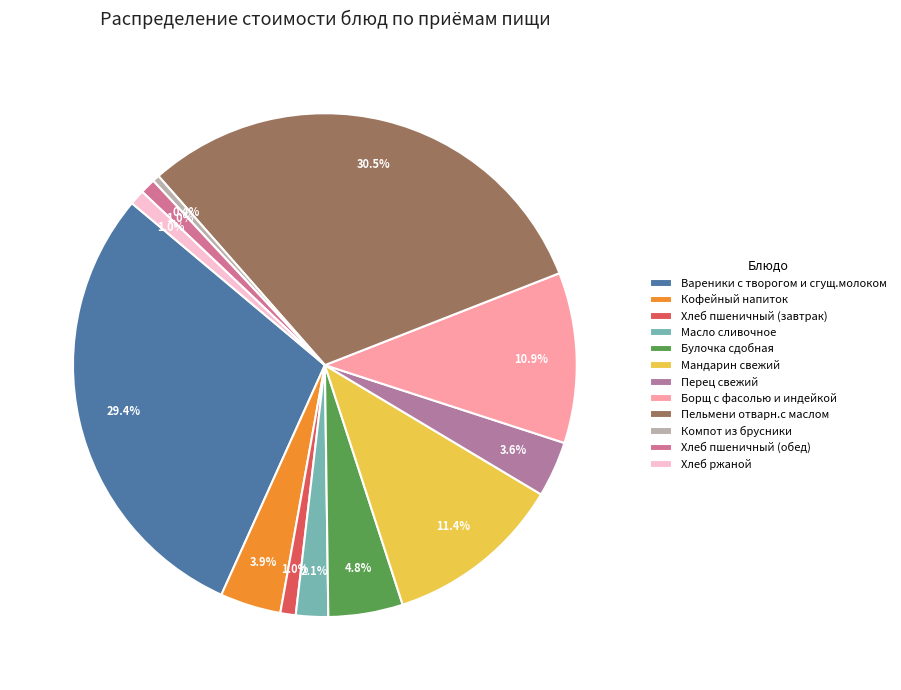

Does any single category account for the majority?

No